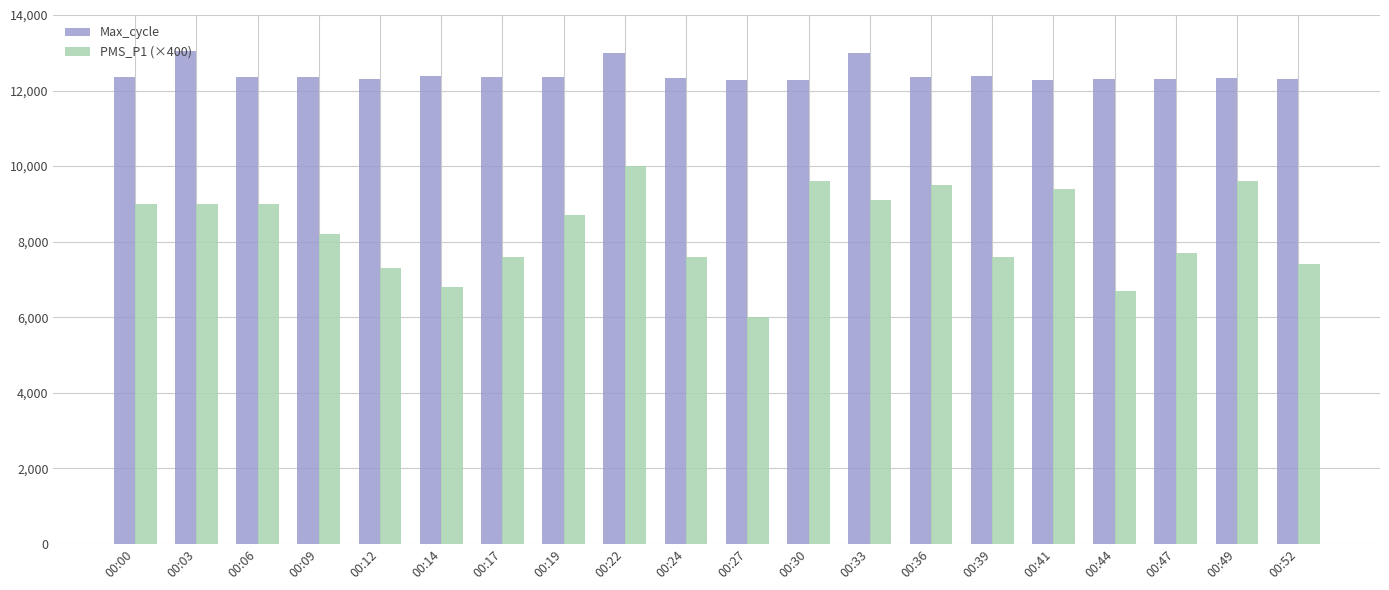

Is it true that Max_cycle equals 12276 at 00:30?

True